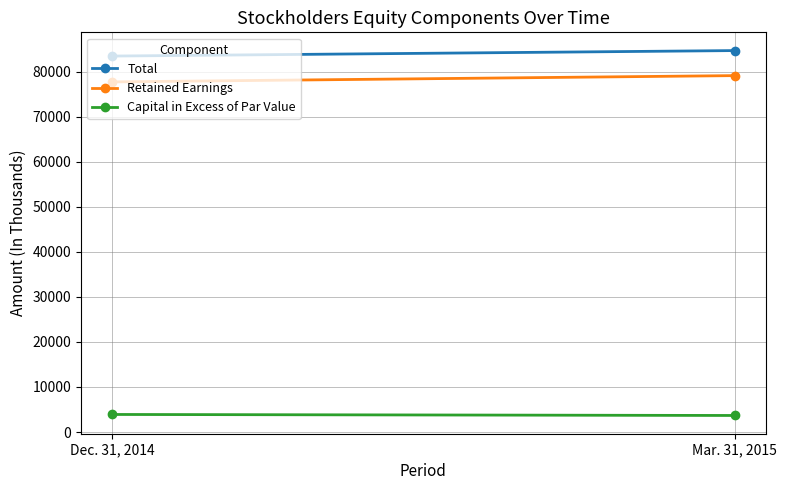

Which series has the widest spread of values?

Retained Earnings